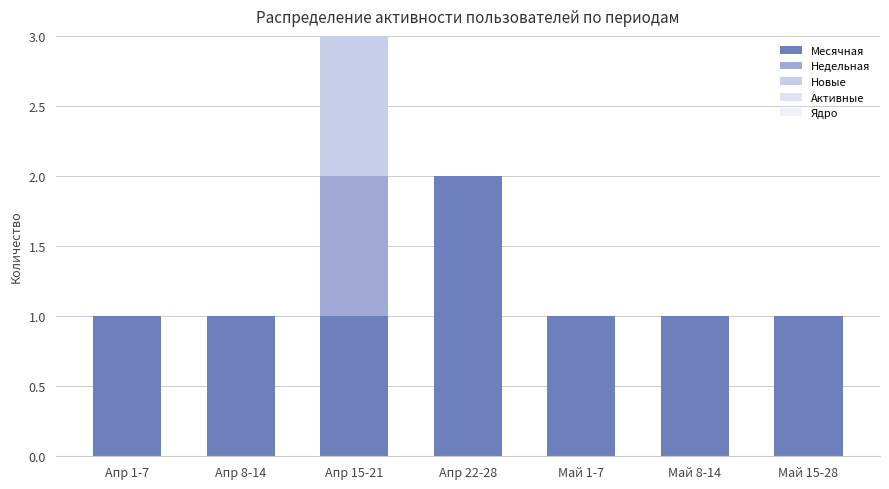

How many categories are shown in the chart?

7